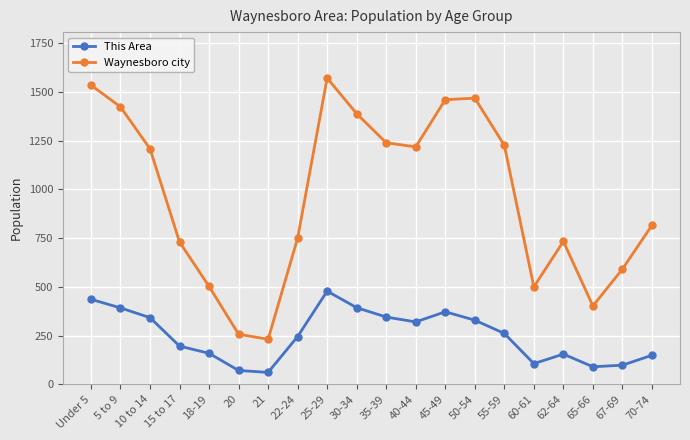

True or false: Waynesboro city and This Area intersect in this chart.

False